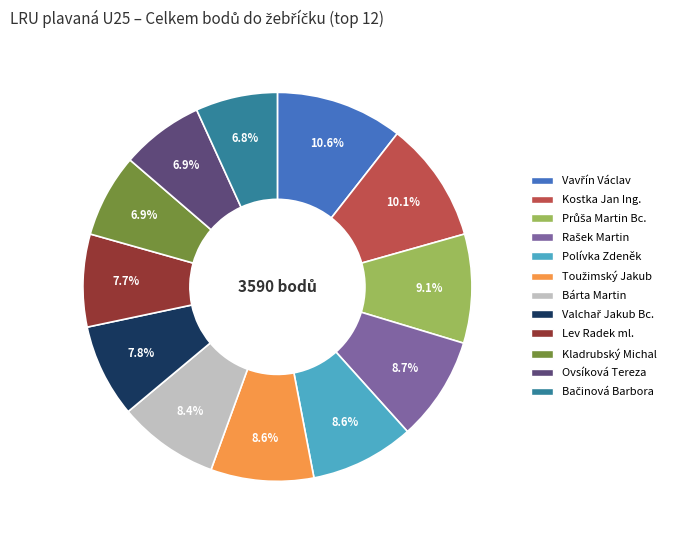

Does any single category account for the majority?

No